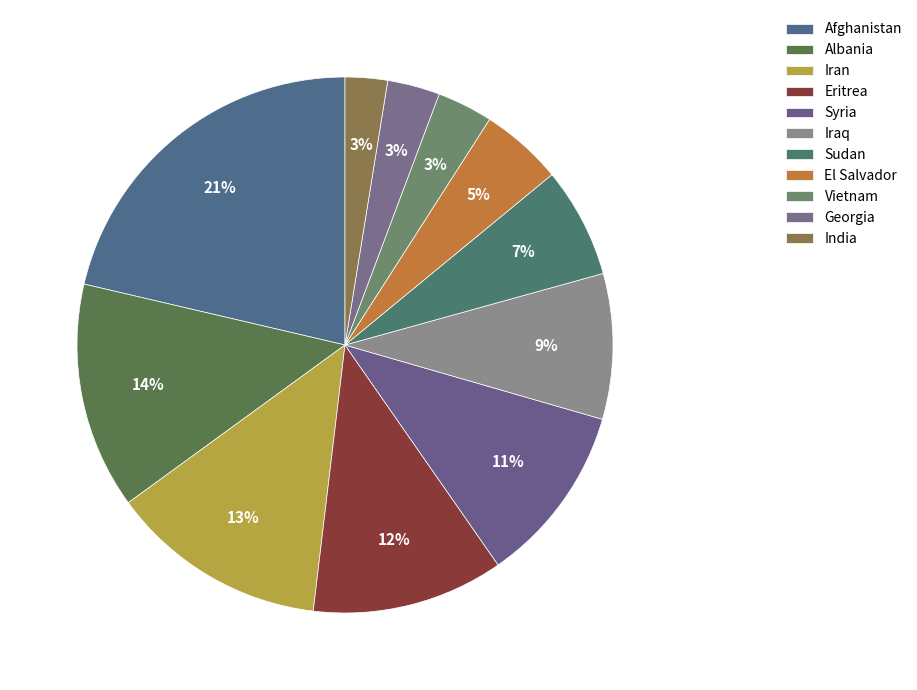

True or false: Sudan accounts for 17% of the total.

False